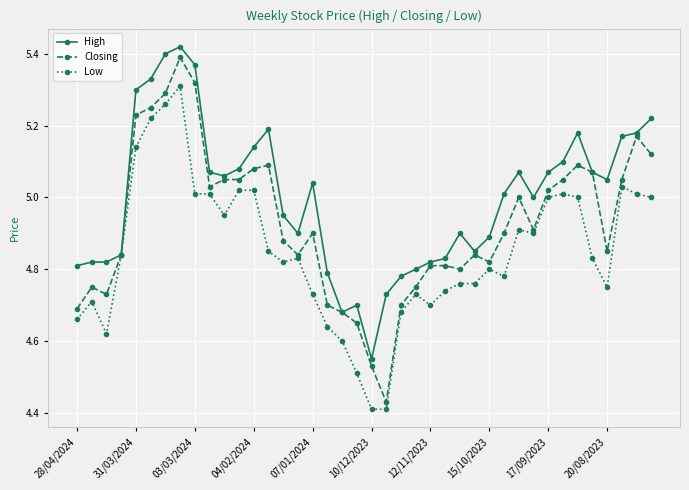

List the series in order of their peak value, lowest first.

Low, Closing, High